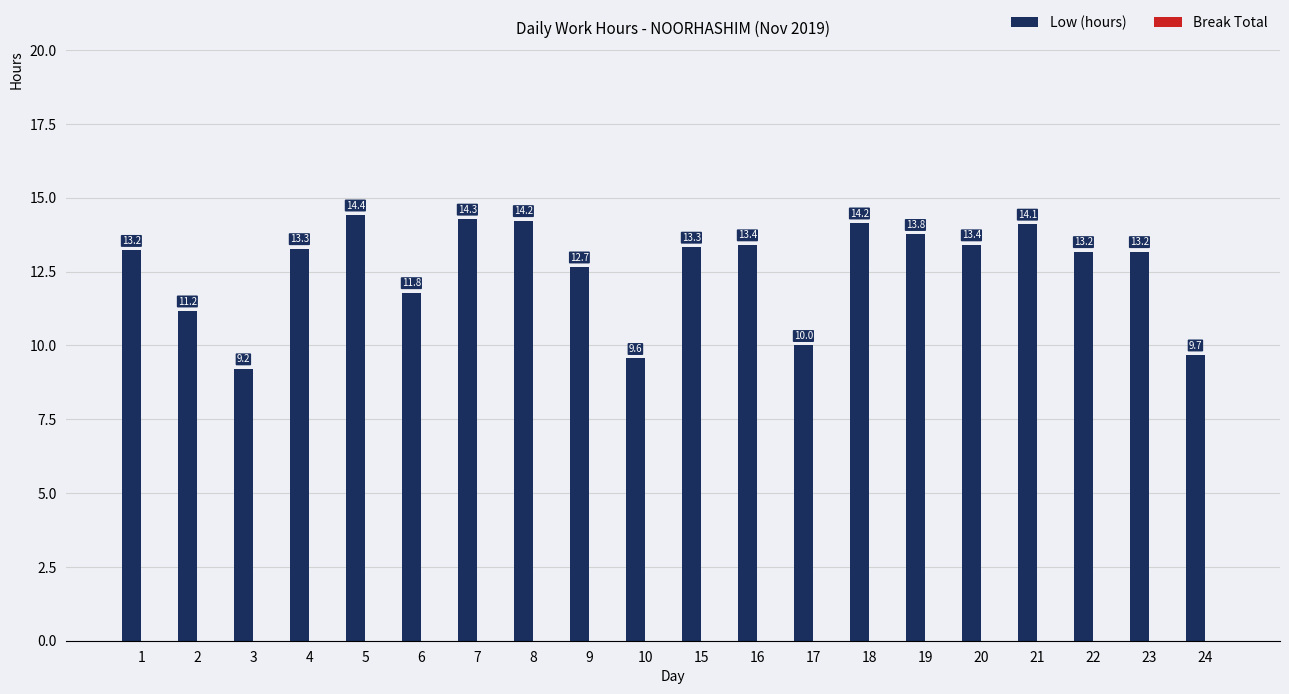

How many data points are less than 13?

7